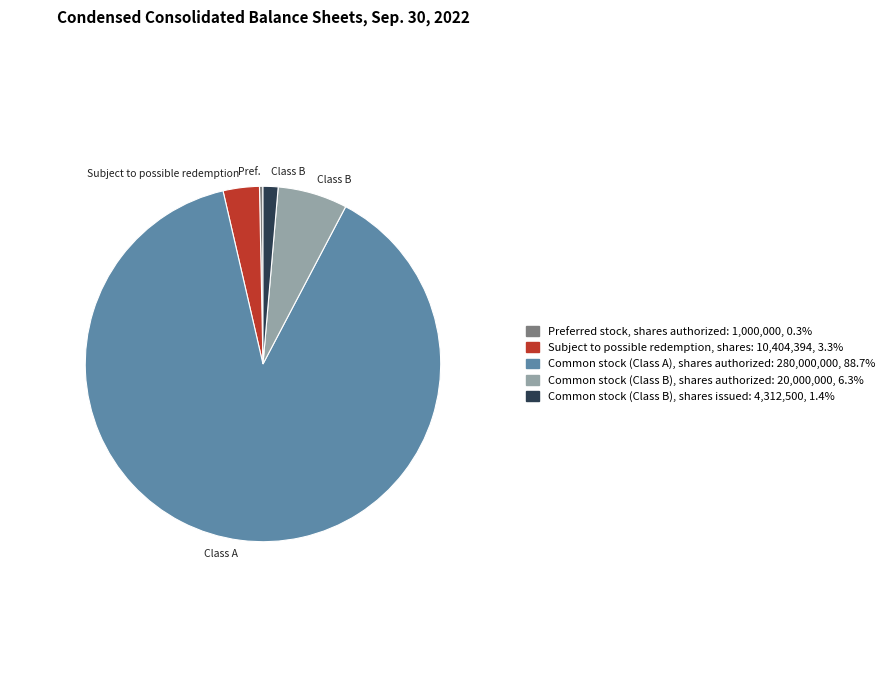

Do Common stock (Class A), shares authorized and Common stock (Class B), shares issued together represent more than half of the pie?

Yes